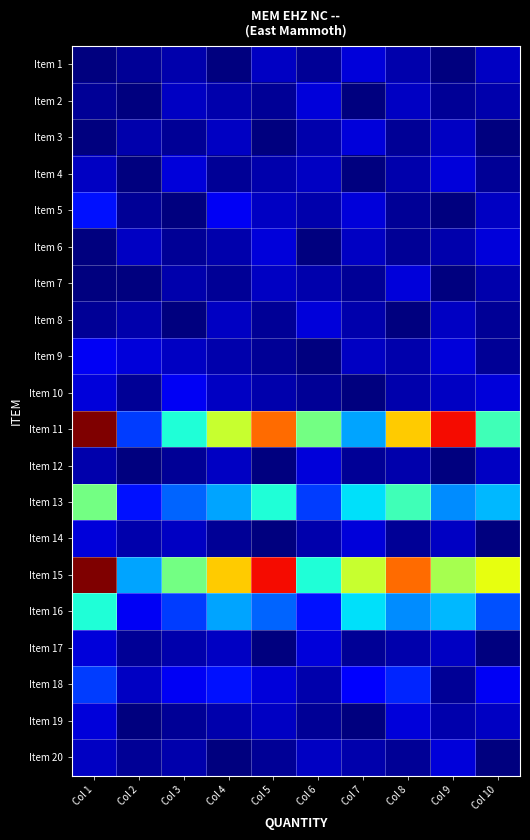

Which category has the lowest value across all series?

Col 1